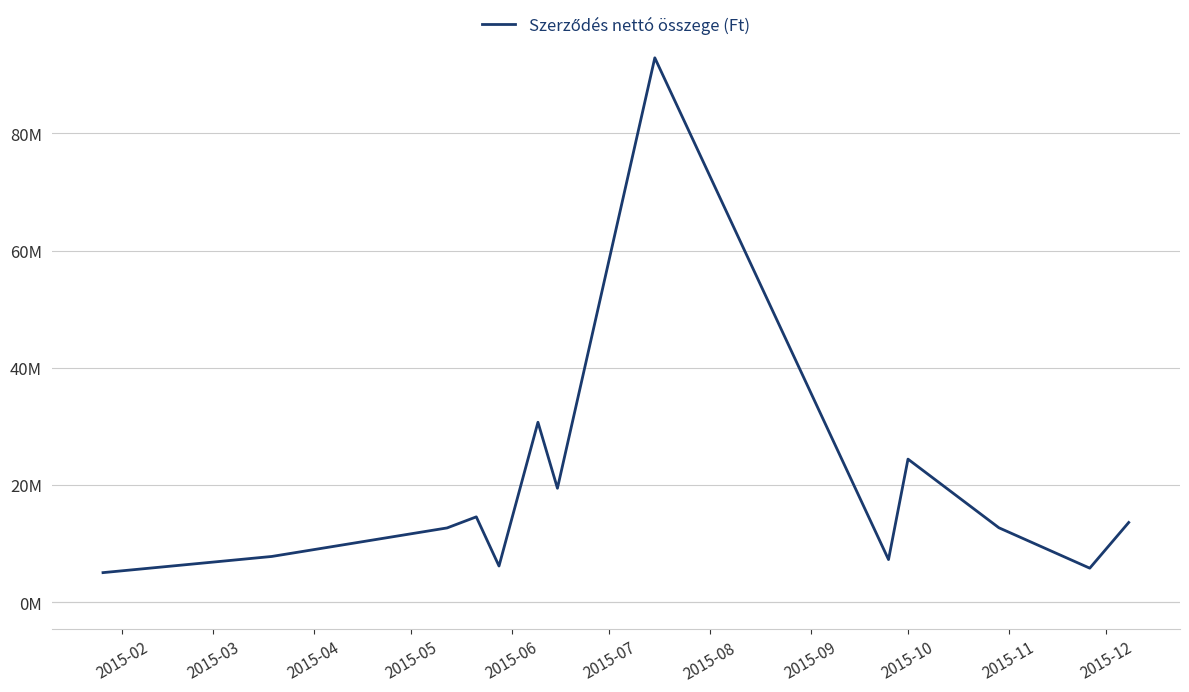

Which category has the lowest value across all series?

2015-02